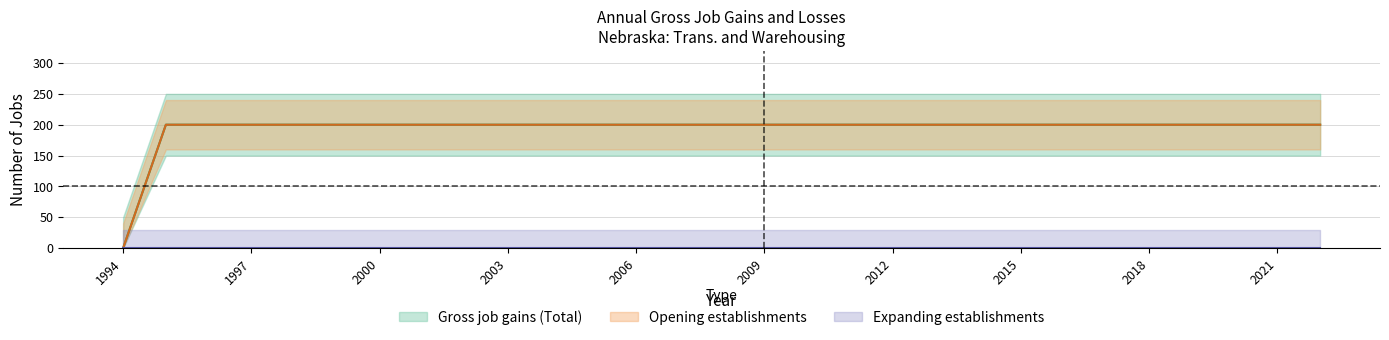

True or false: Opening establishments and Gross job gains (Total) cross at least once.

False